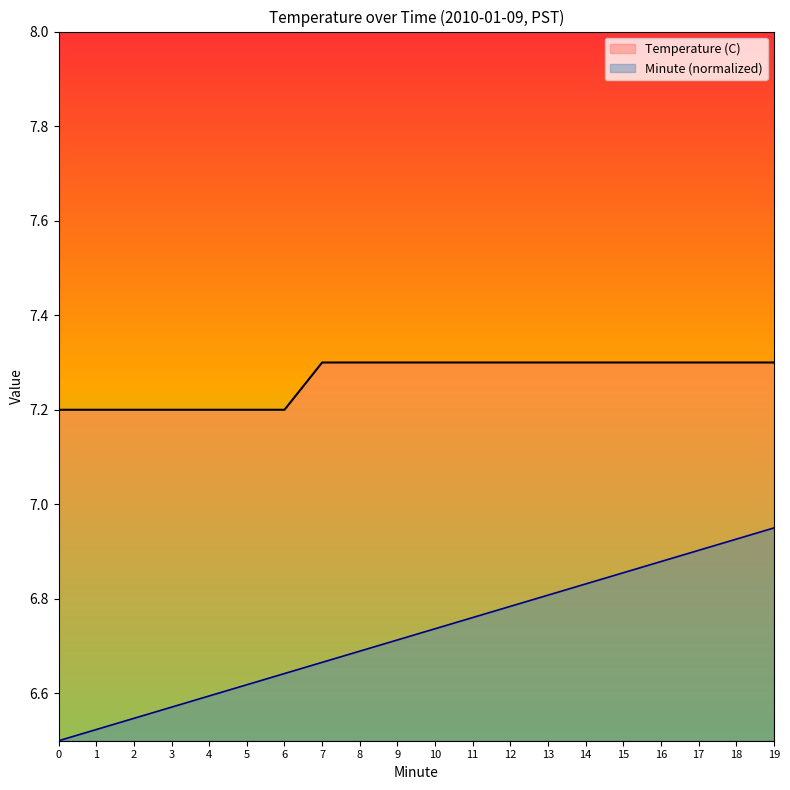

The value of Minute at 15 is 6.9. True or false?

True